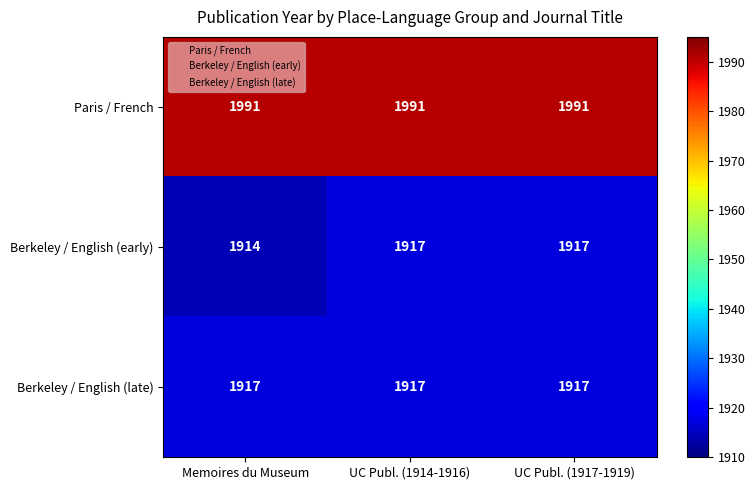

Which series has the widest spread of values?

Berkeley / English (early)